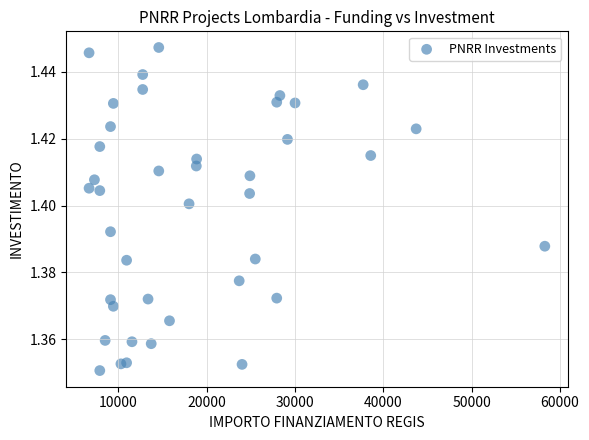

What is the range of X values (max minus min)?

51595.0